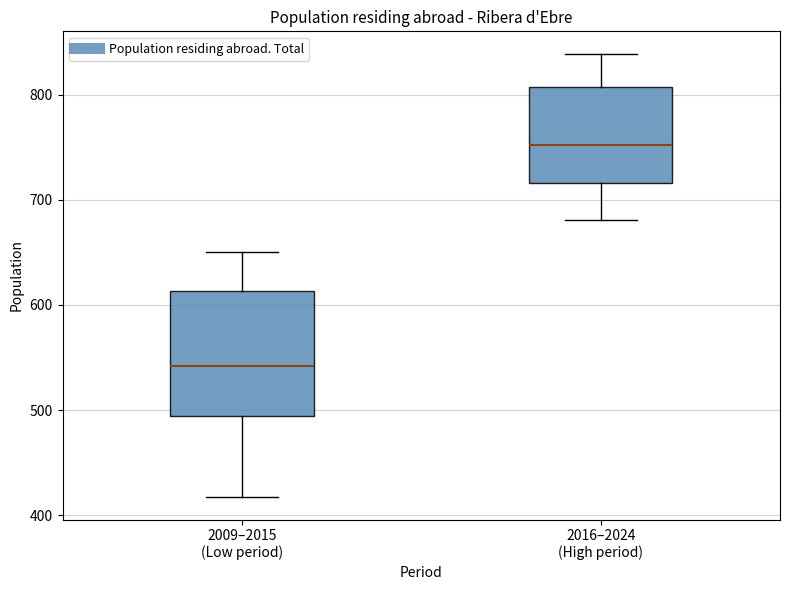

Which box's median line is the highest?

2016–2024 (High period)